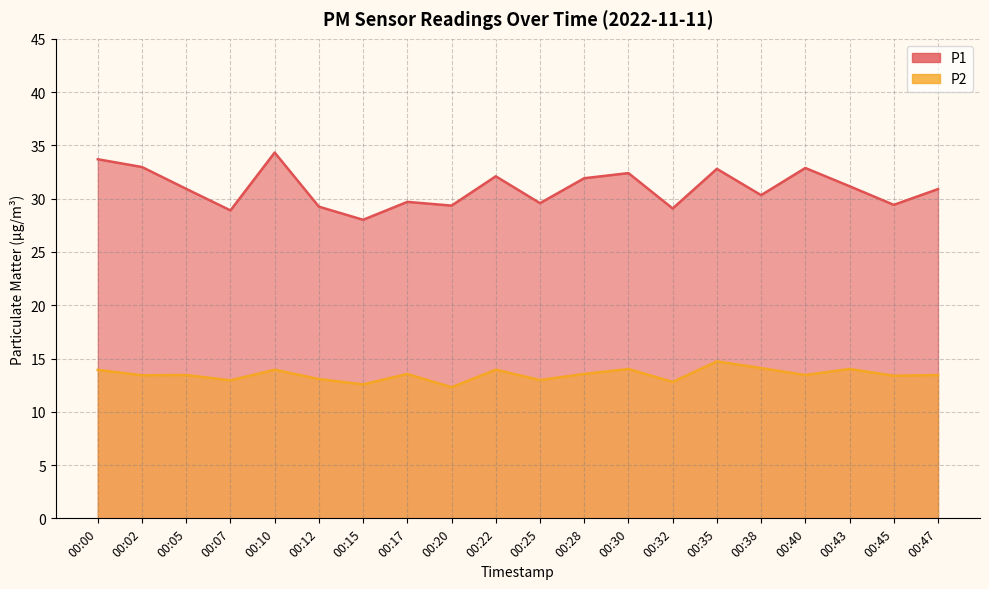

What is the approximate value of P1 at 00:05?

30.9